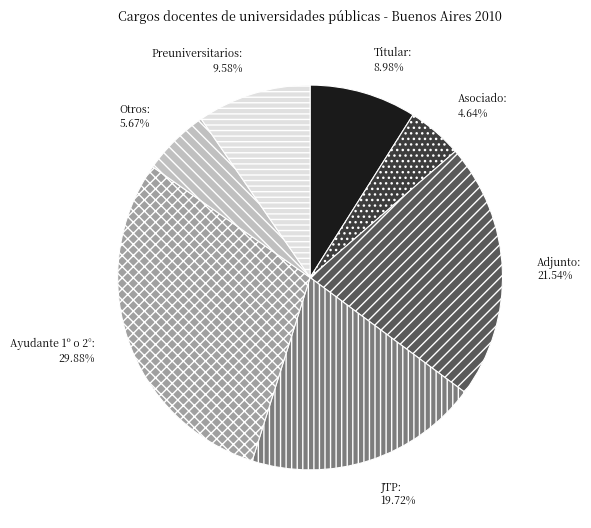

Which category has the smallest portion of the pie?

Asociado